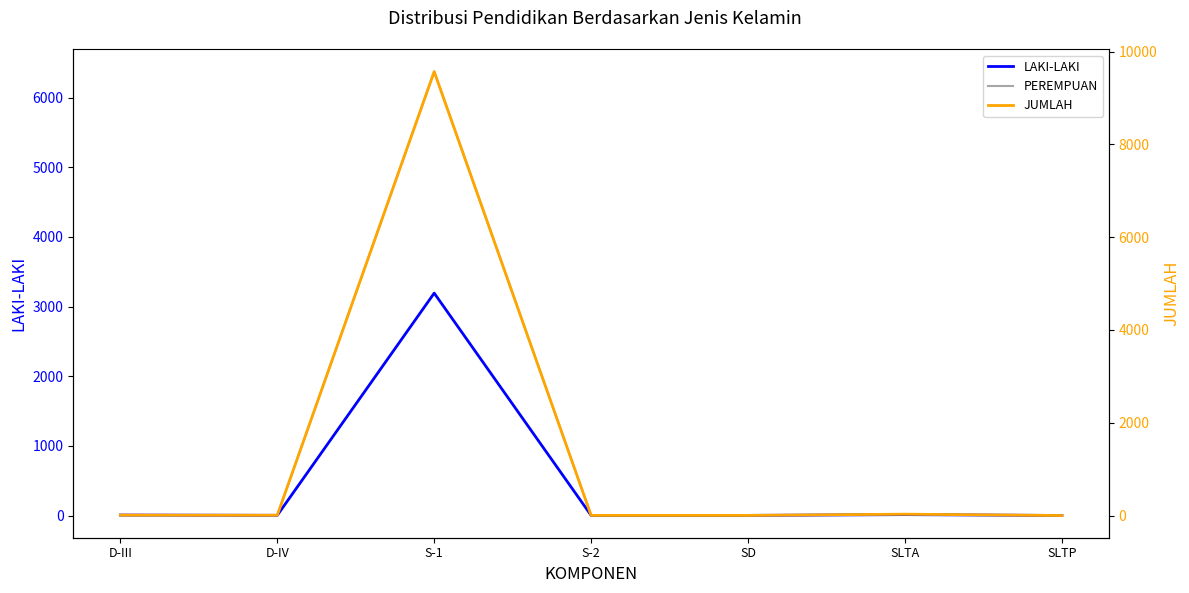

True or false: JUMLAH has more than 1 points higher than both neighbors.

True